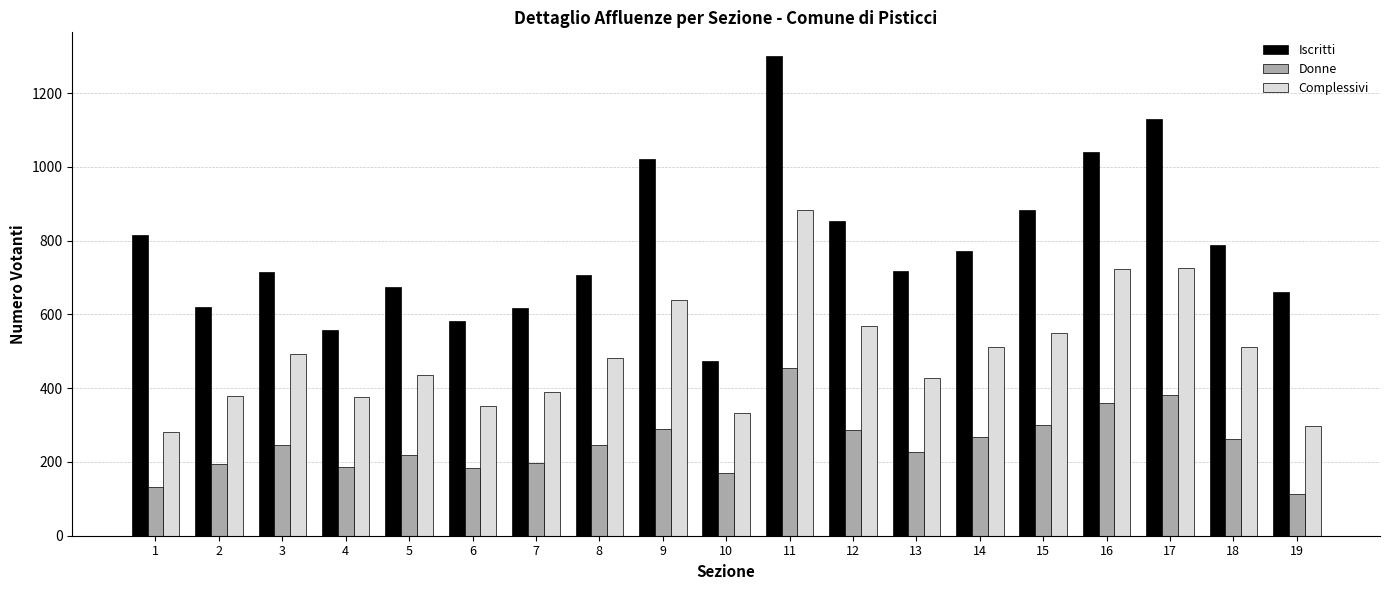

How many categories are shown in the chart?

19